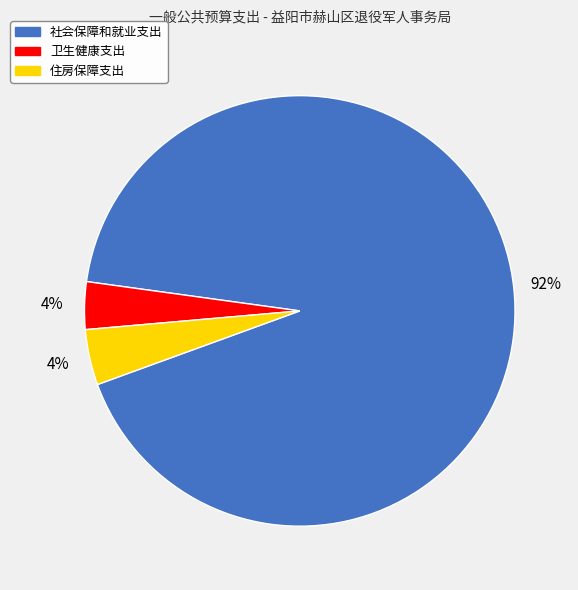

Is there any slice that represents more than half of the pie?

Yes